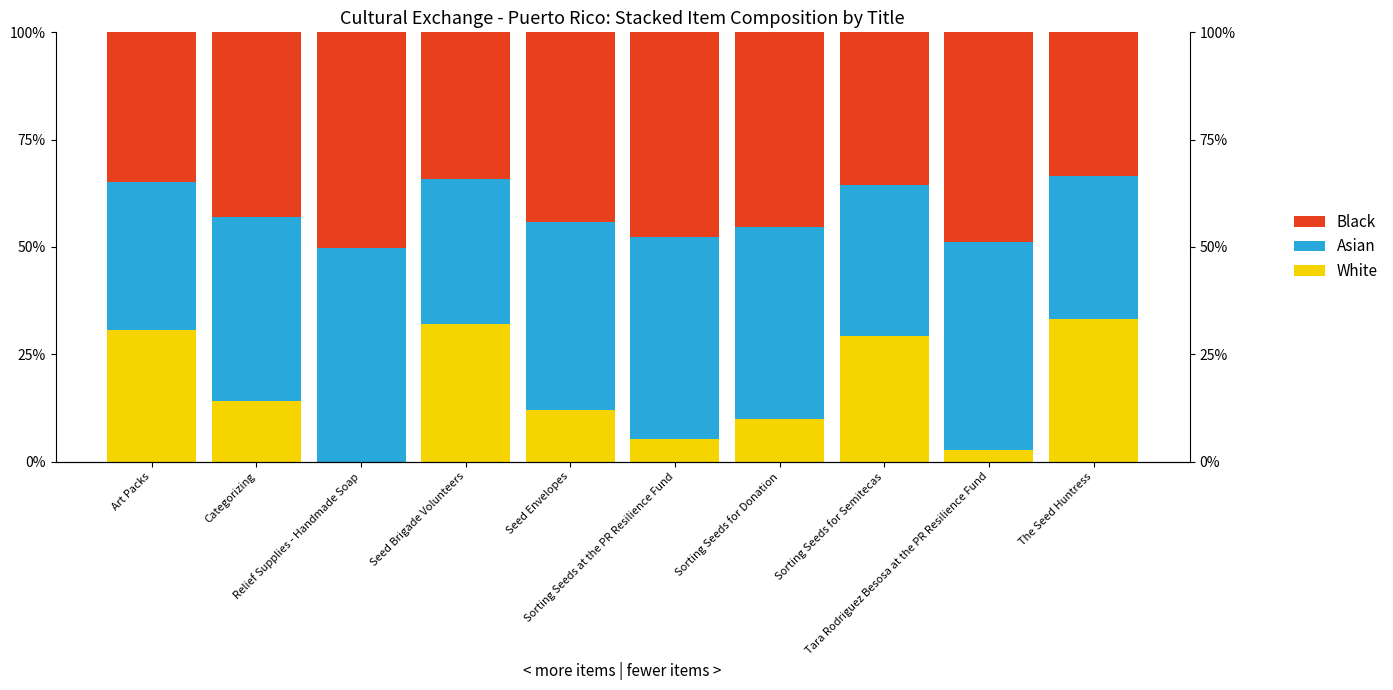

Which series changed the most between Art Packs and Sorting Seeds at the PR Resilience Fund?

White